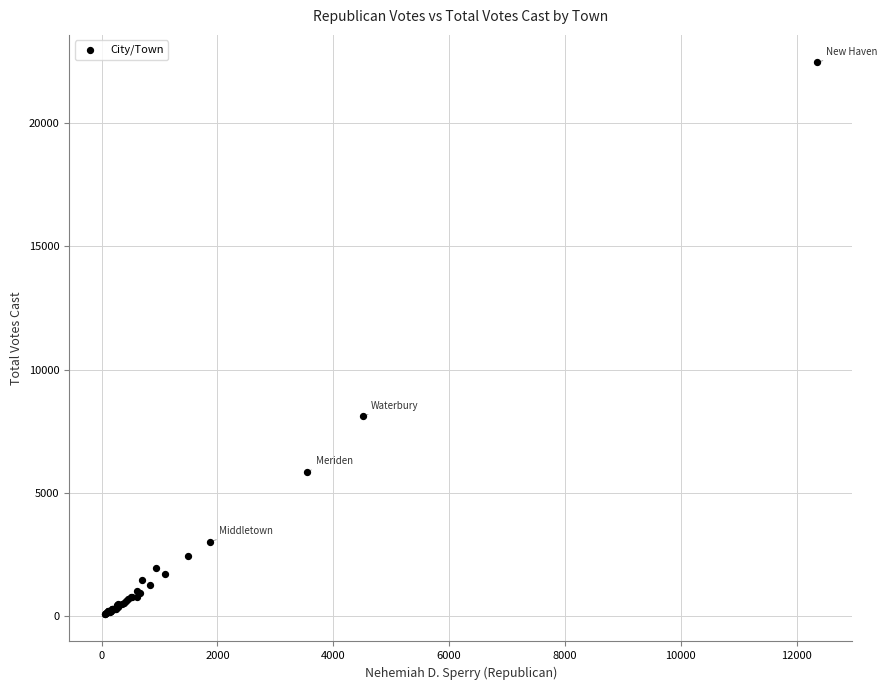

What Y value in the scatter plot is closest to 11272?

8103